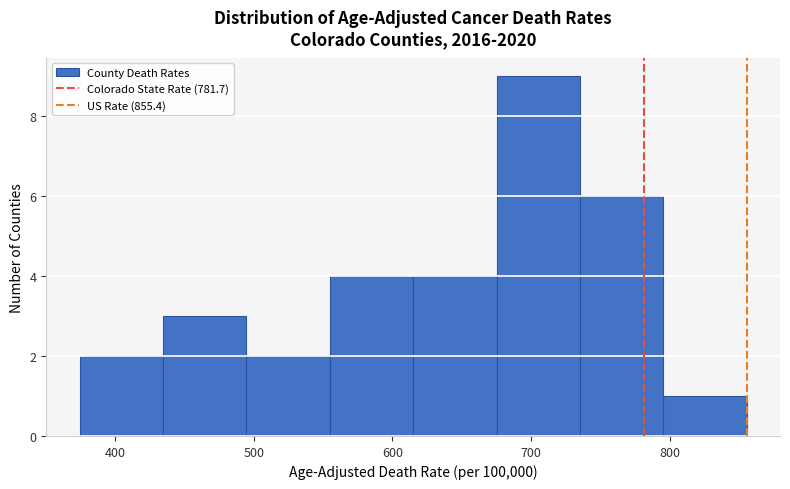

Reading left to right, transcribe this chart: for each bar, give the range it covers on the x-axis and its height. Neither the bar edges nor the heights are printed on the chart, so give them approximately, as read against the axes.

370 to 430: 2
430 to 490: 3
490 to 550: 2
550 to 610: 4
610 to 680: 4
680 to 740: 9
740 to 800: 6
800 to 860: 1